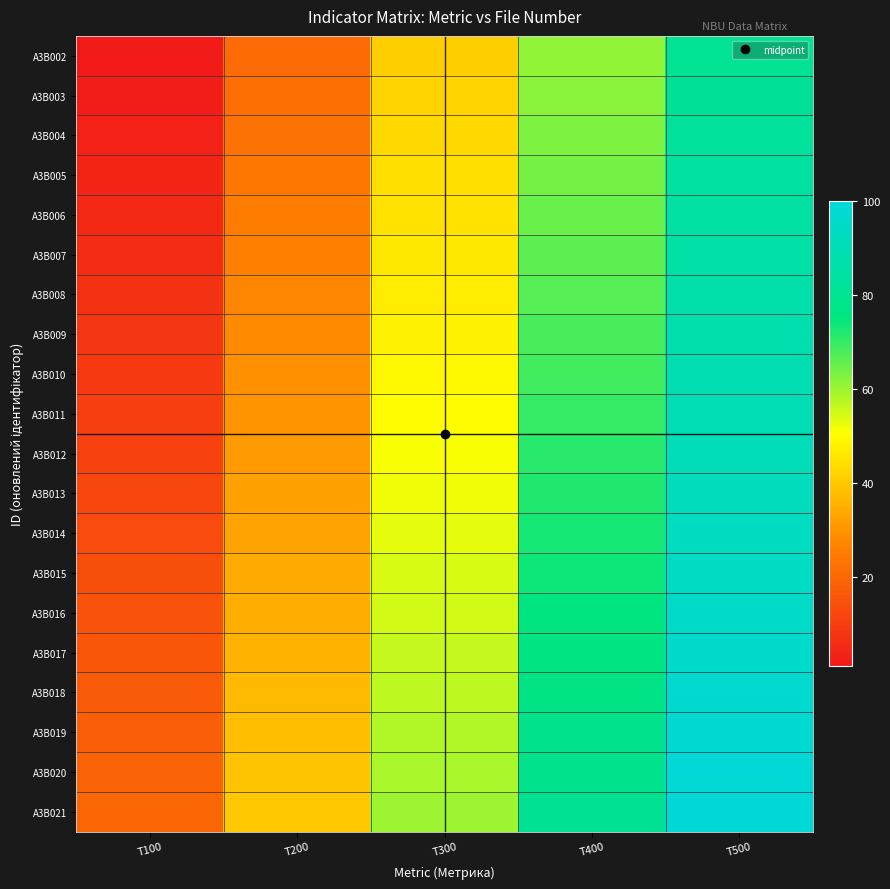

What is the minimum value shown in the chart?

1